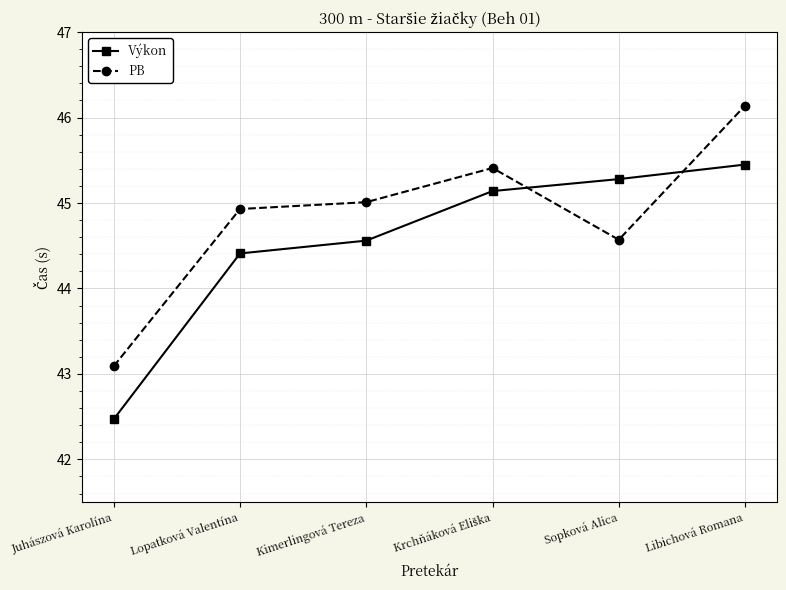

What is the lowest value of the PB series?

43.1